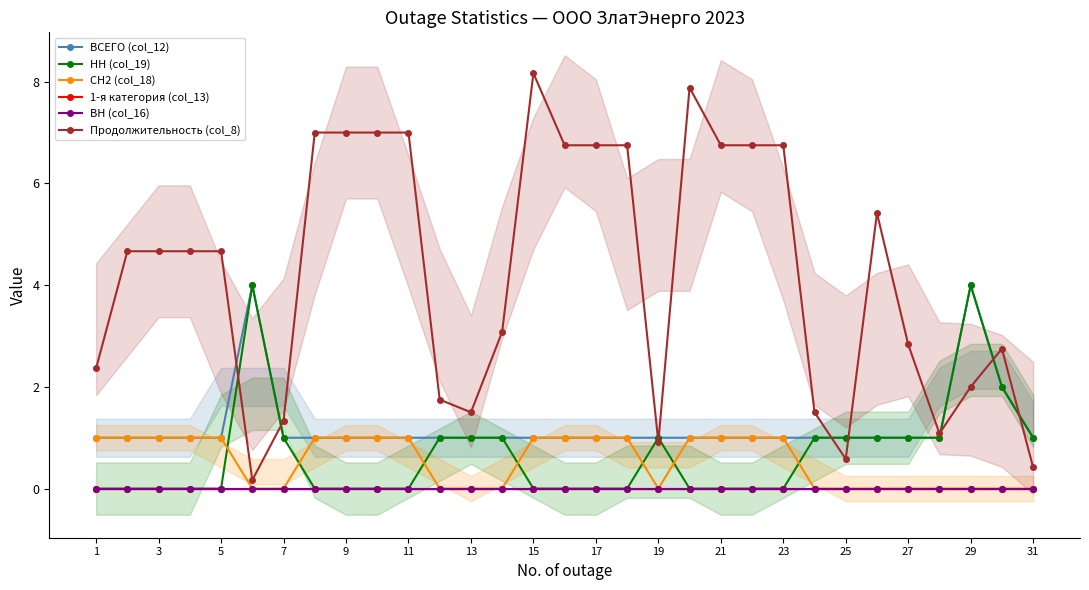

How many НН (col_19) values are between 0 and 1?

28